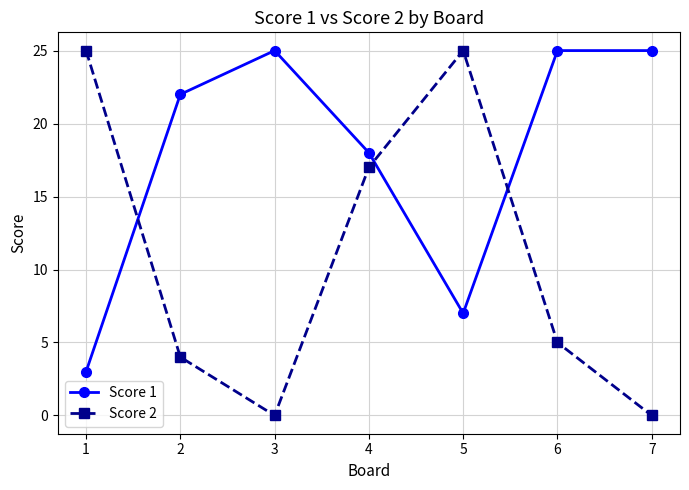

Between 1 and 2, which series saw the biggest shift?

Score 2